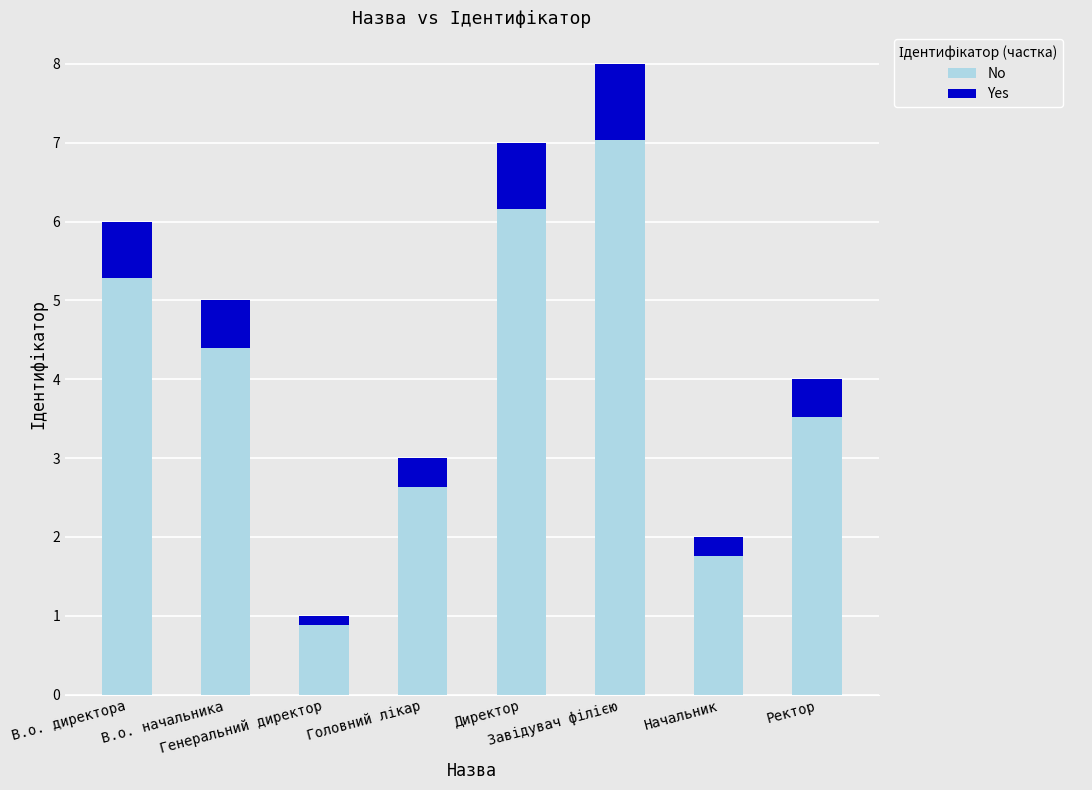

What is the minimum value for No?

0.9